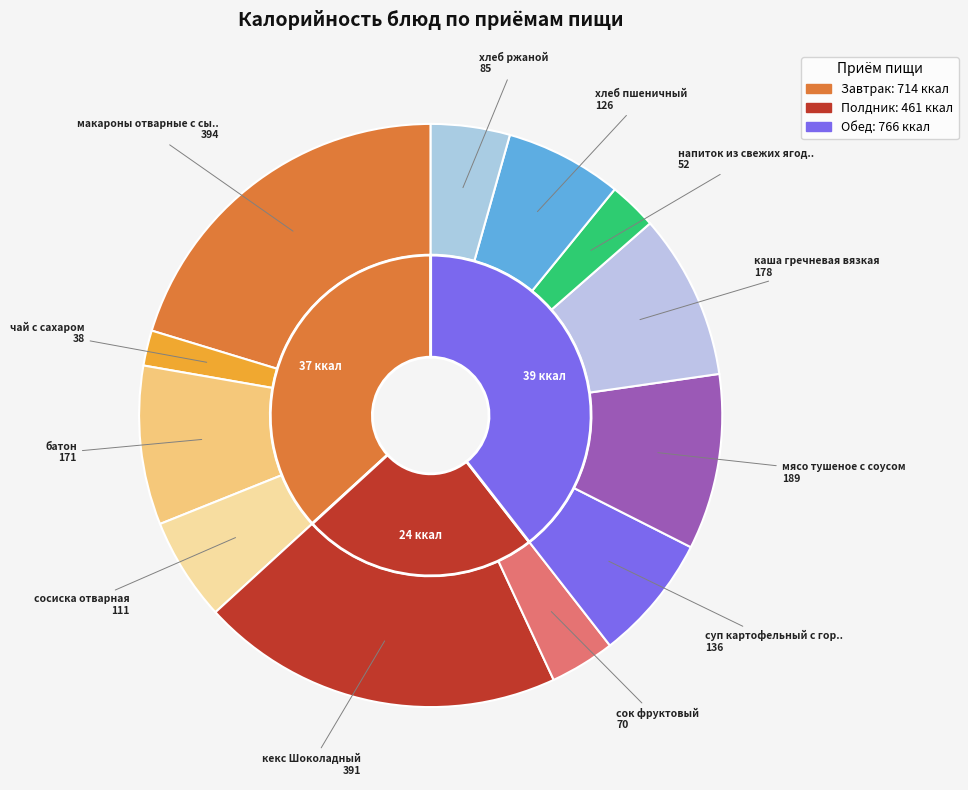

What percentage is NOT represented by хлеб пшеничный?

93.5%